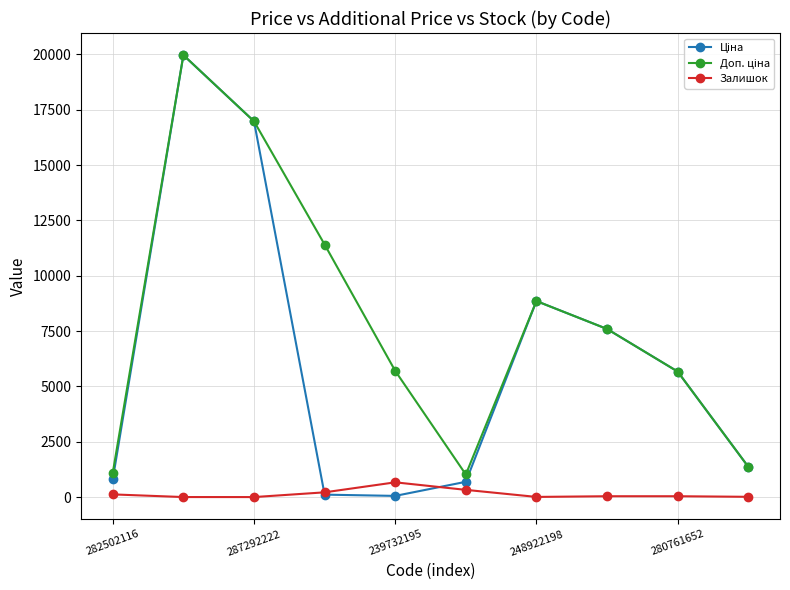

Does the chart have visible grid lines?

Yes